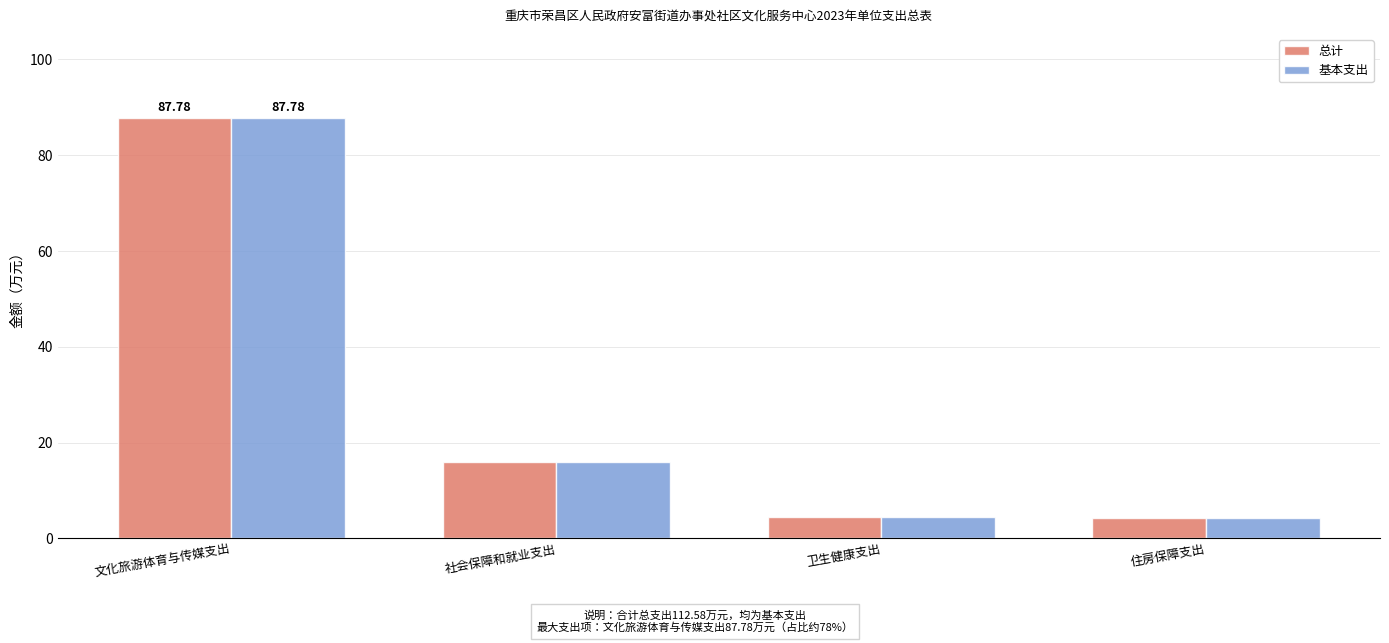

How many bars are there in total?

8